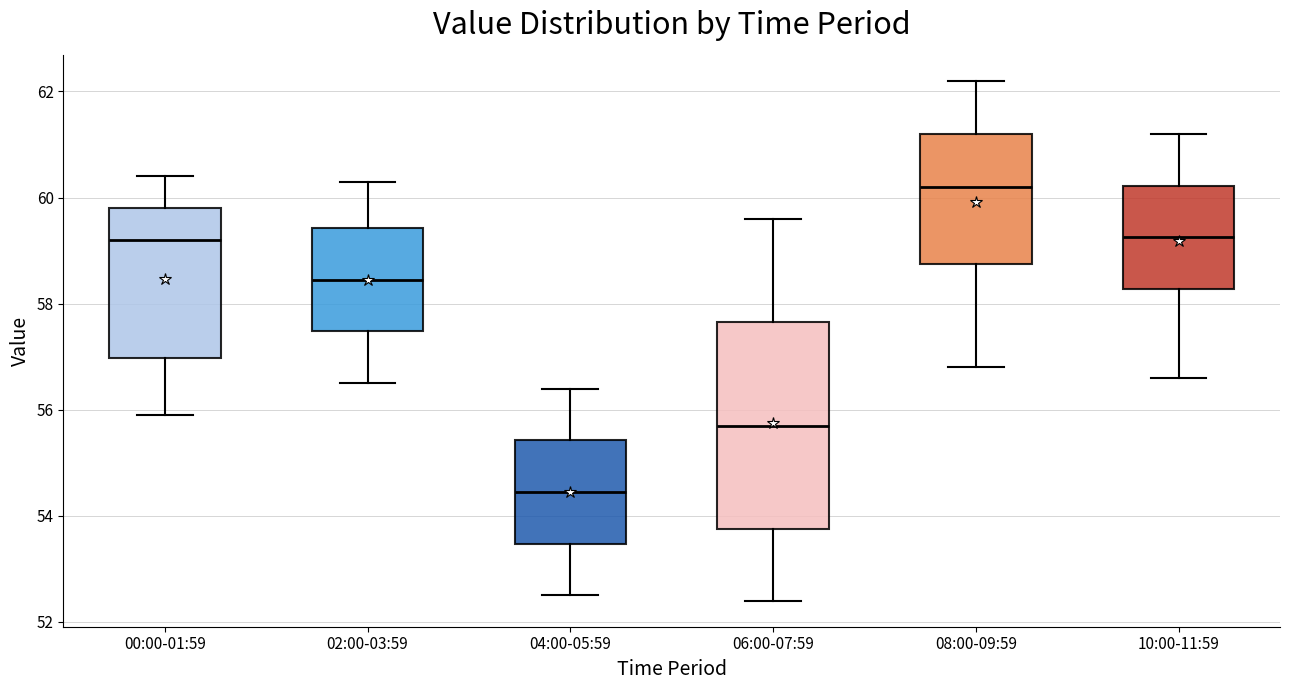

Where is the upper edge of the box for 10:00-11:59 on the y-axis? The values are not printed on the chart, so give them approximately, as read against the axis.

60.2